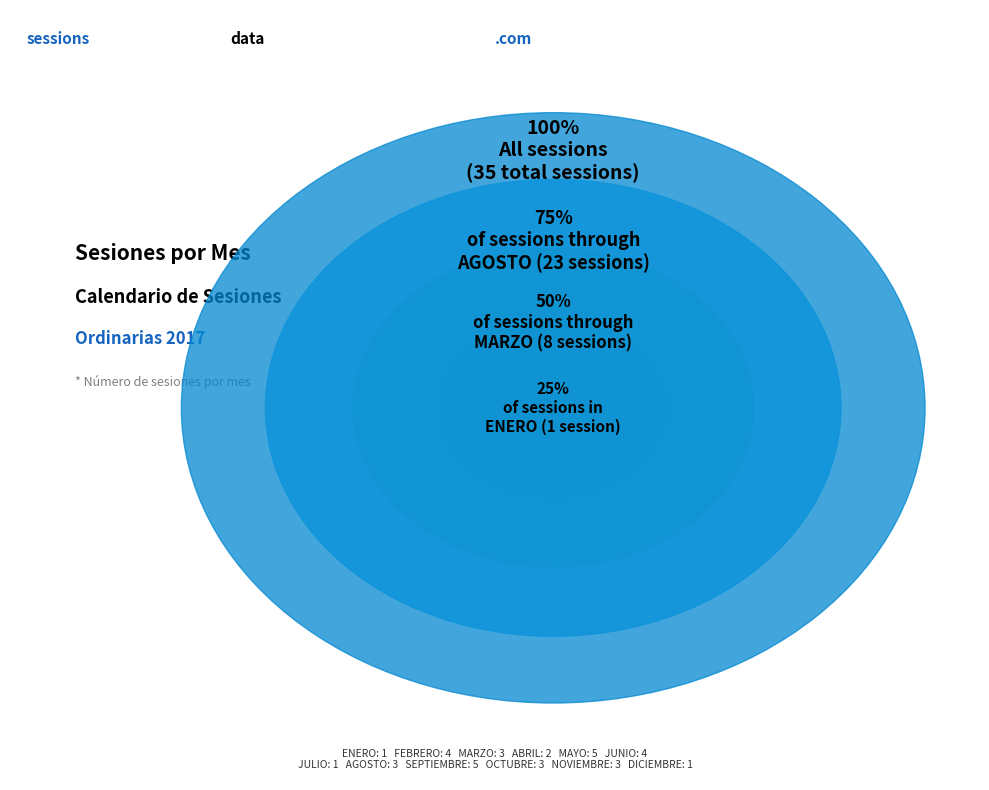

What is the total percentage of AGOSTO and NOVIEMBRE?

17.1%